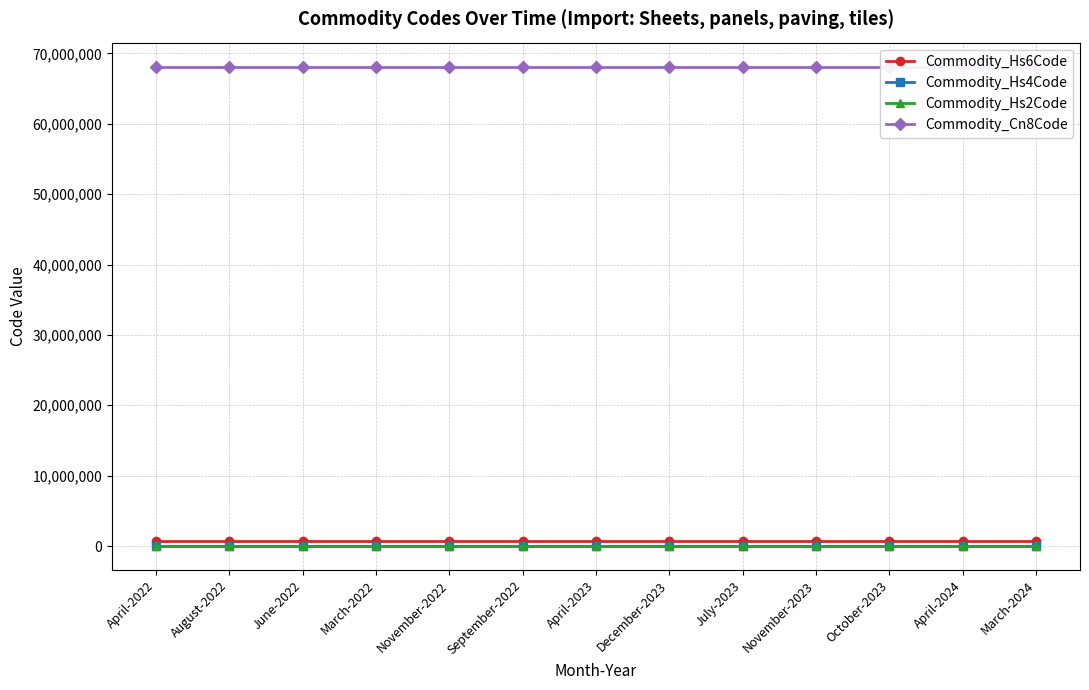

At which label is Commodity_Hs6Code closest to 681182?

April-2022